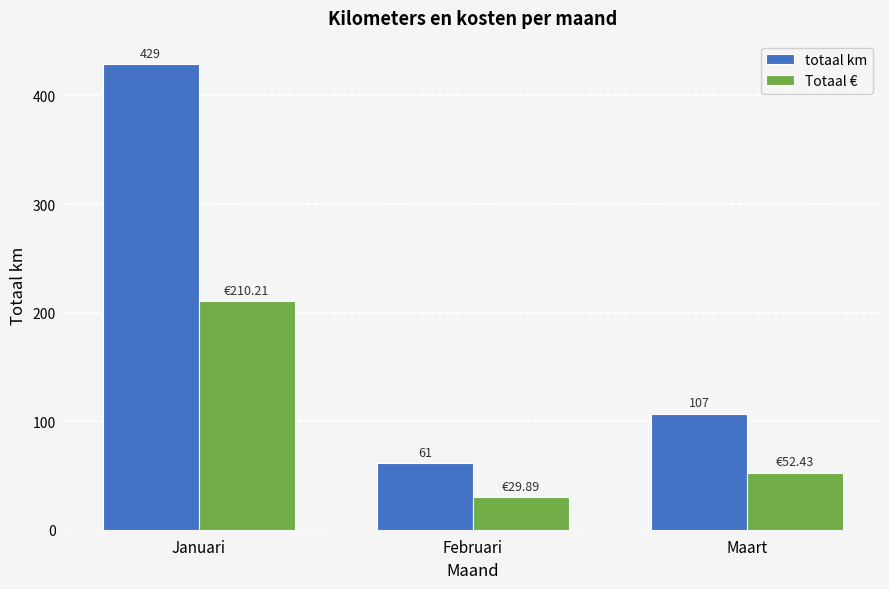

Which series has the widest spread of values?

totaal km